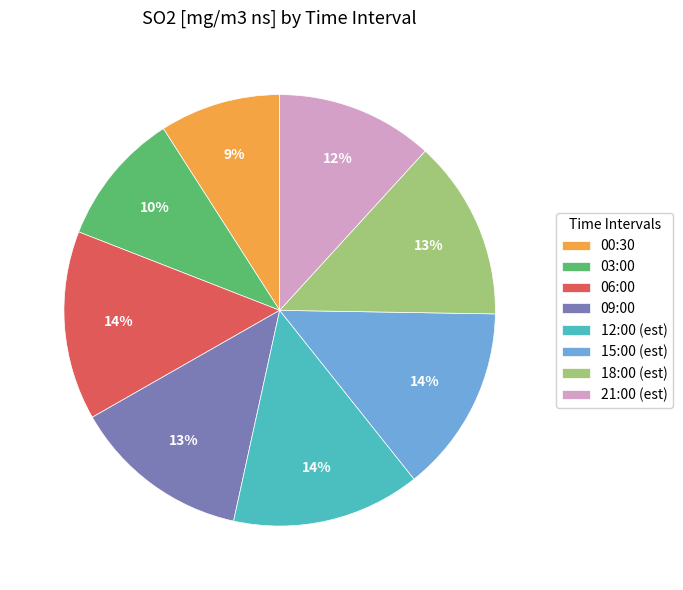

What is the smallest slice in the pie chart?

00:30